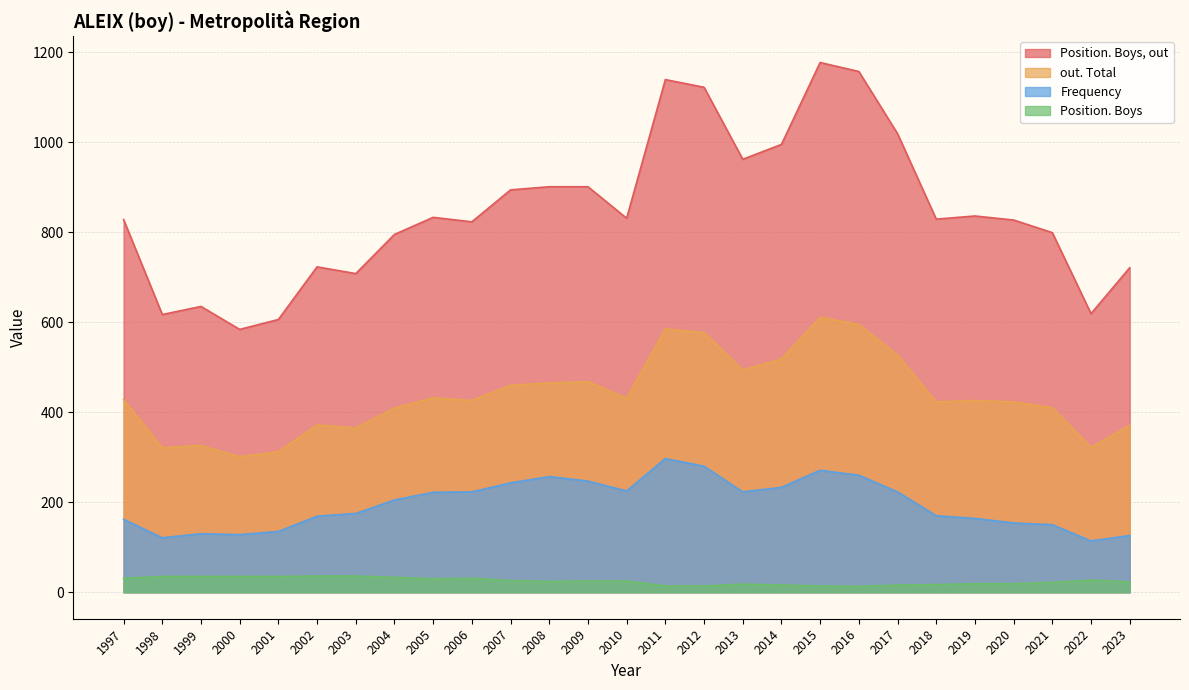

Is the value of Position. Boys, out at 2014 greater than the value of Frequency at 2009?

Yes